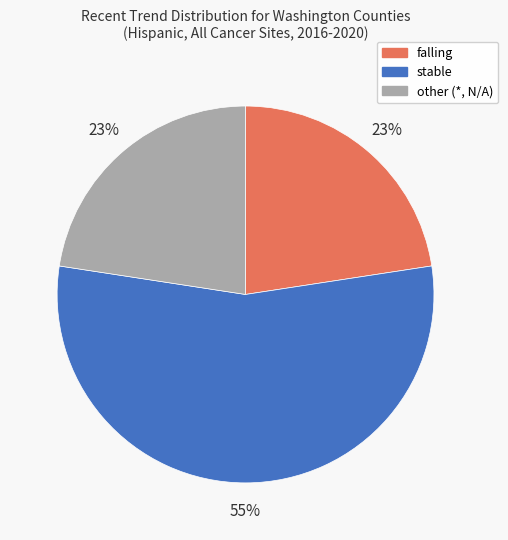

What is the ratio of the value at stable to the value at falling?

2.4